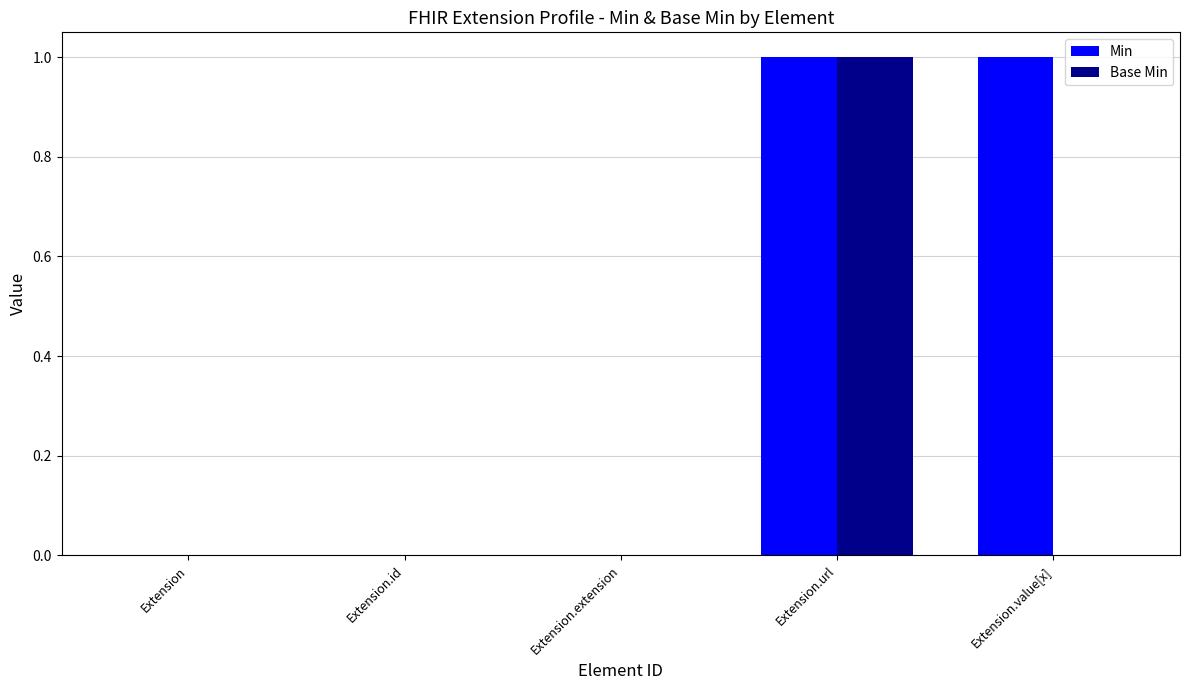

At which category is the sum across all series the highest?

Extension.url